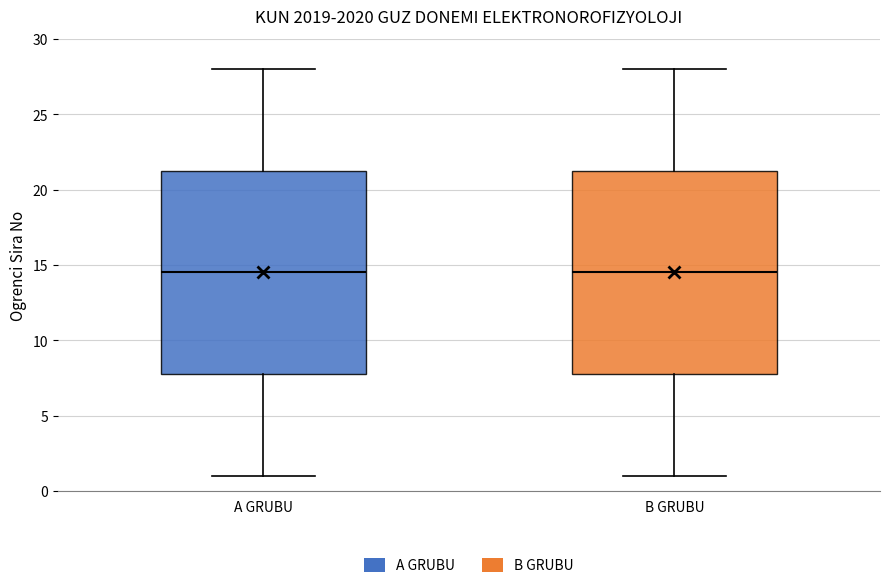

Where does the upper whisker of the box for A GRUBU end on the y-axis? The values are not printed on the chart, so give them approximately, as read against the axis.

28.0